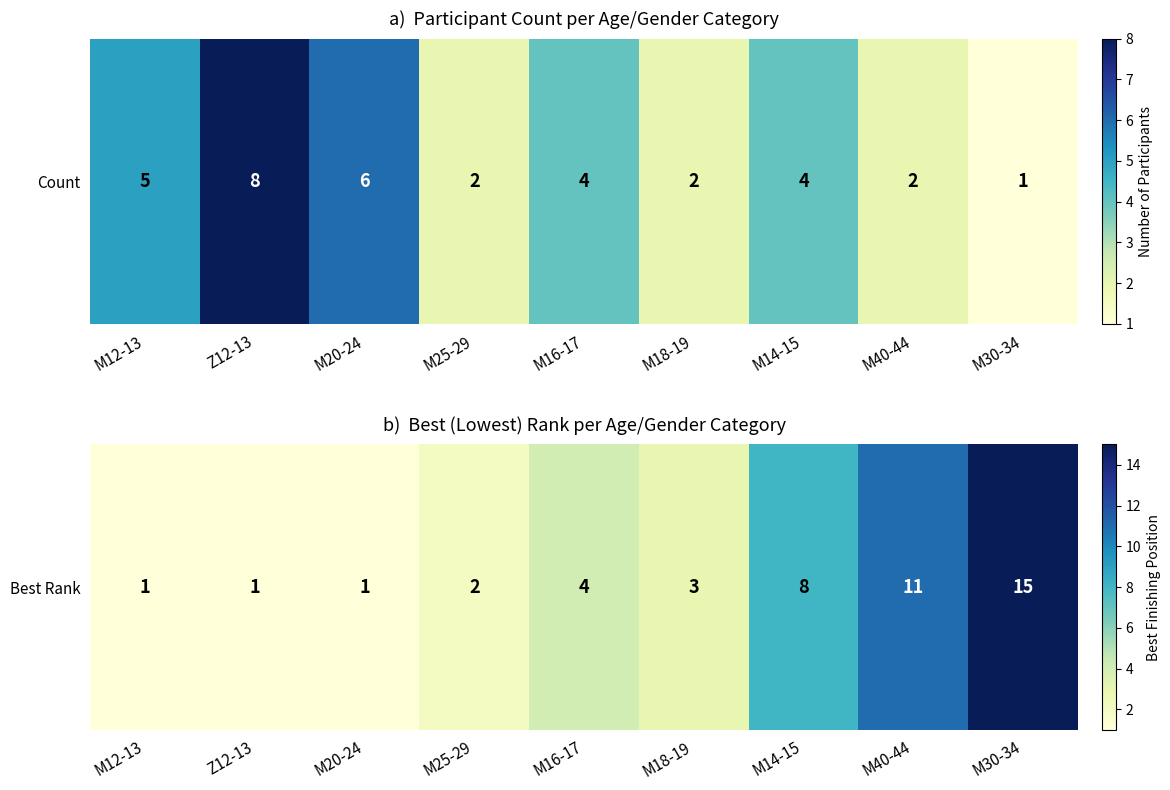

Where is the data nearest to the value 8?

M14-15